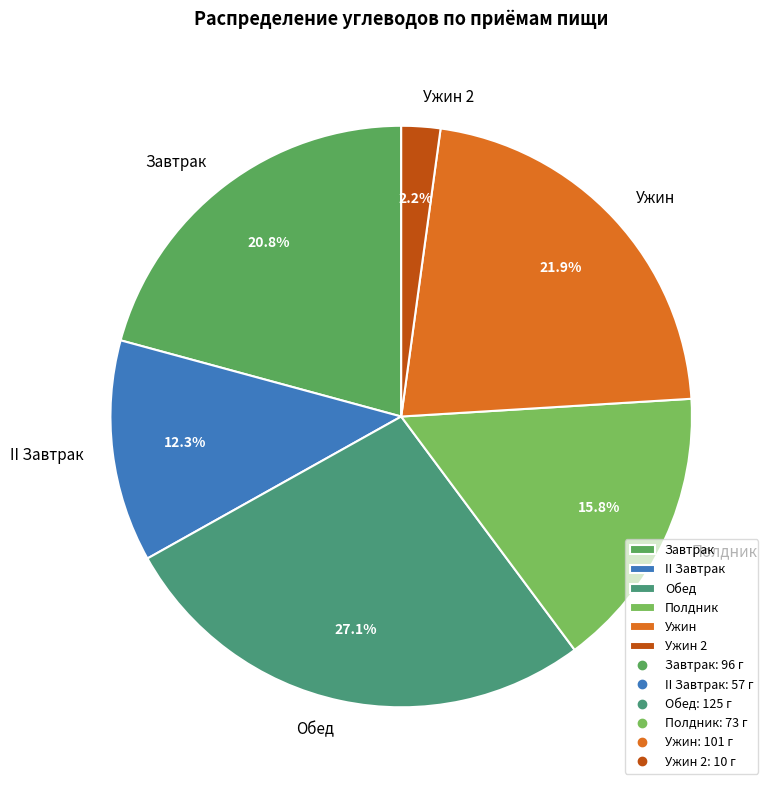

Is it true that Ужин 2 is 14% of the pie?

False